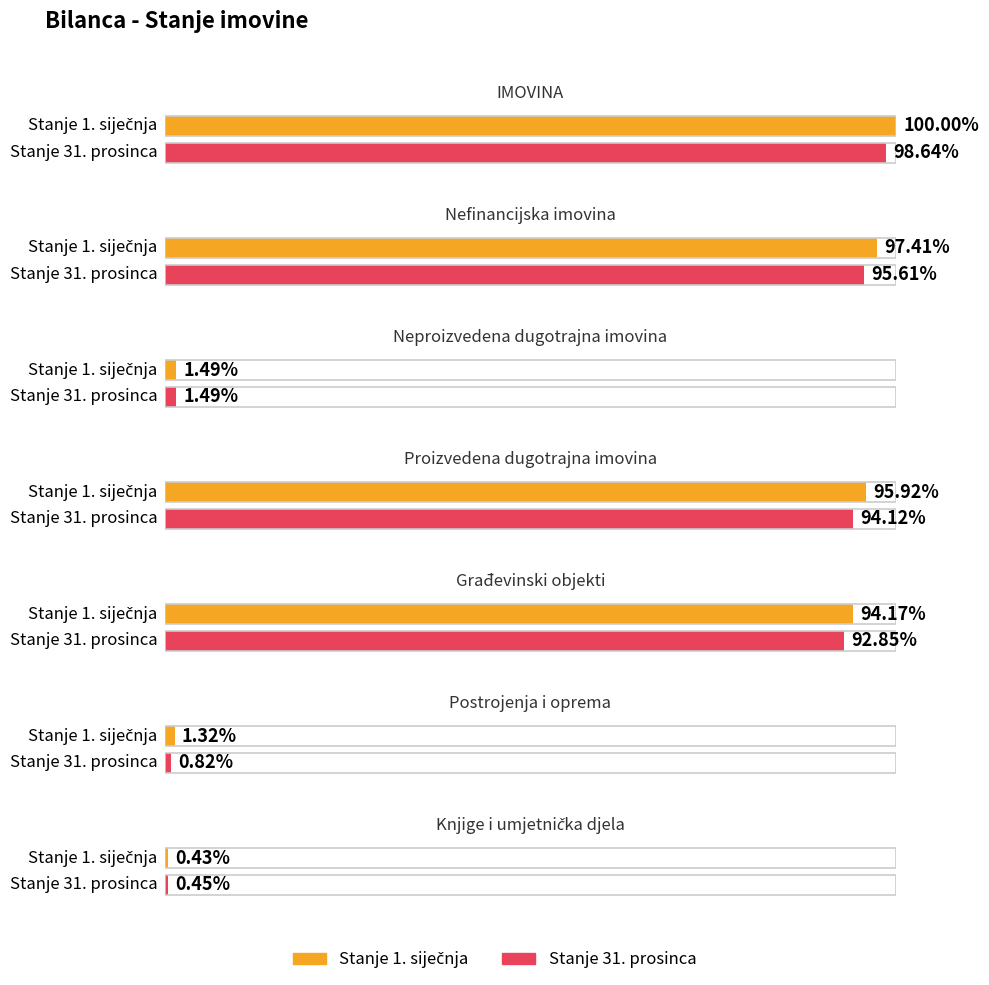

How many series are shown in this chart?

2